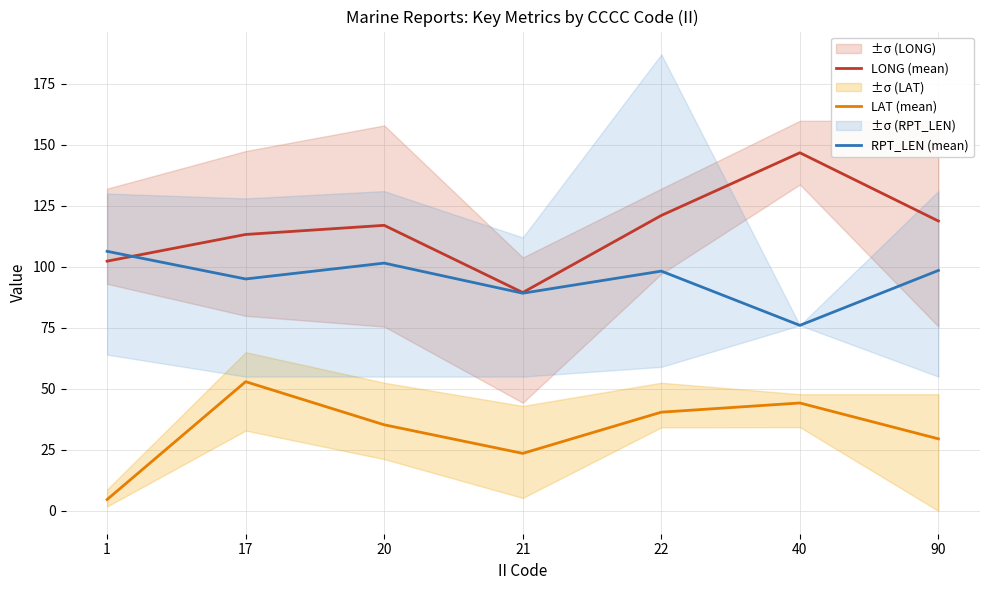

At which category does the chart reach its minimum across all series?

1